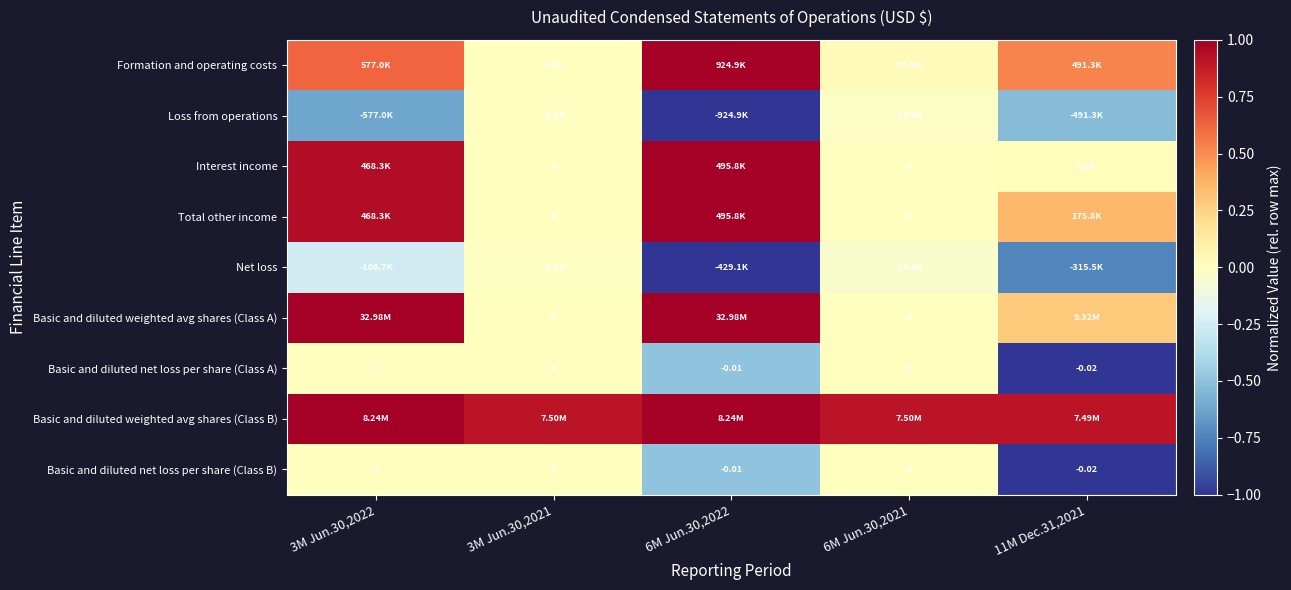

Between 11M Dec.31,2021 and 3M Jun.30,2021, which is larger?

11M Dec.31,2021